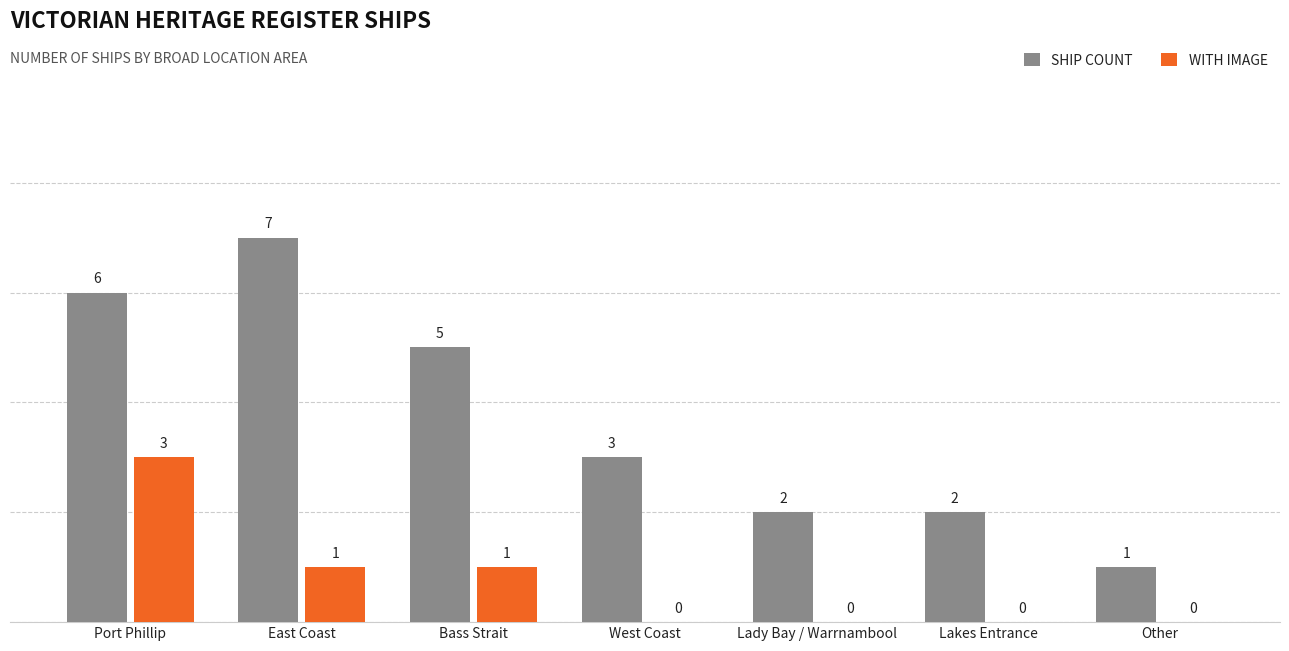

At which category is the sum across all series the highest?

Port Phillip